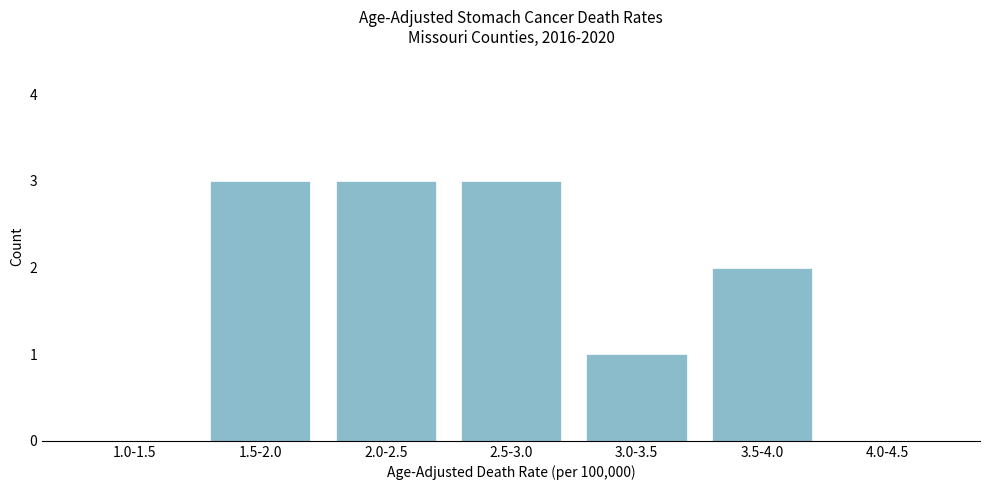

Reading left to right, list all the values displayed in this chart.

1.0-1.5=0	1.5-2.0=3	2.0-2.5=3	2.5-3.0=3	3.0-3.5=1	3.5-4.0=2	4.0-4.5=0